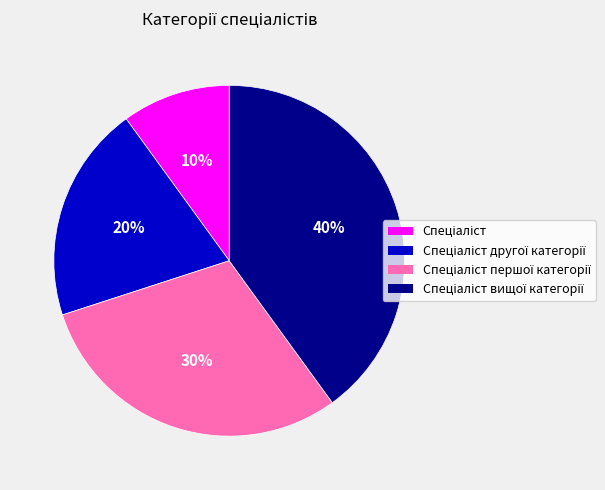

To the nearest percent, what is the difference between the largest and smallest slice percentages?

30%